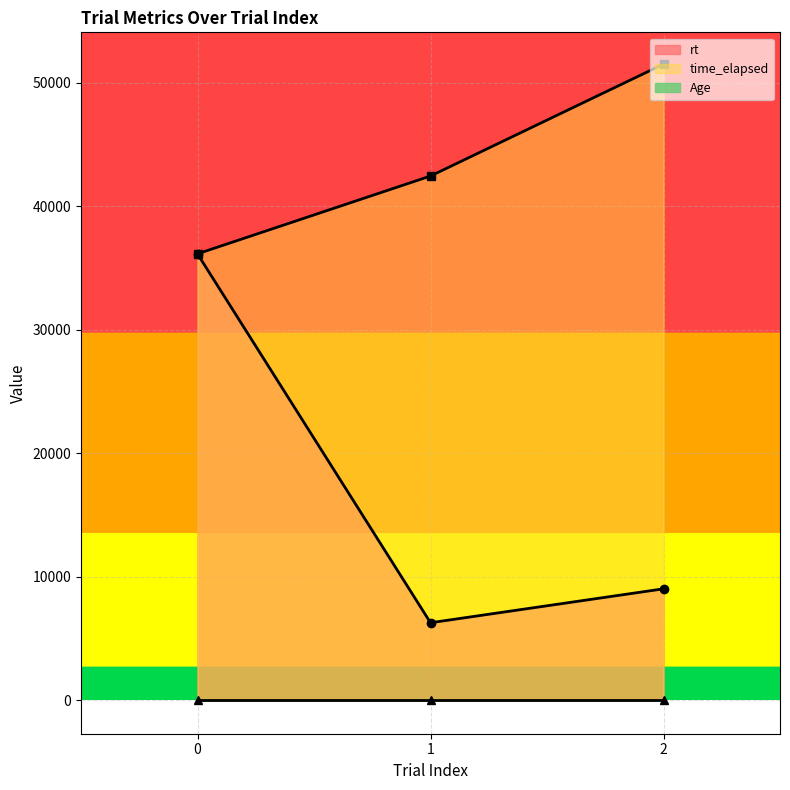

Which series has the widest spread of values?

rt